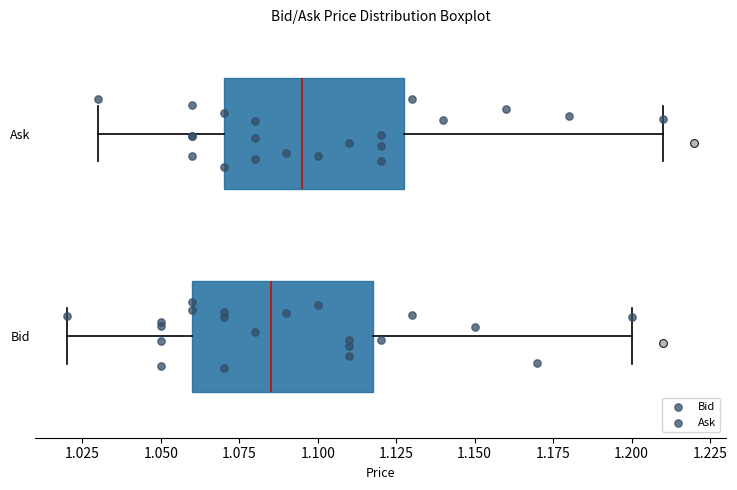

Where does the right whisker of the box for Bid end on the x-axis? The values are not printed on the chart, so give them approximately, as read against the axis.

1.200